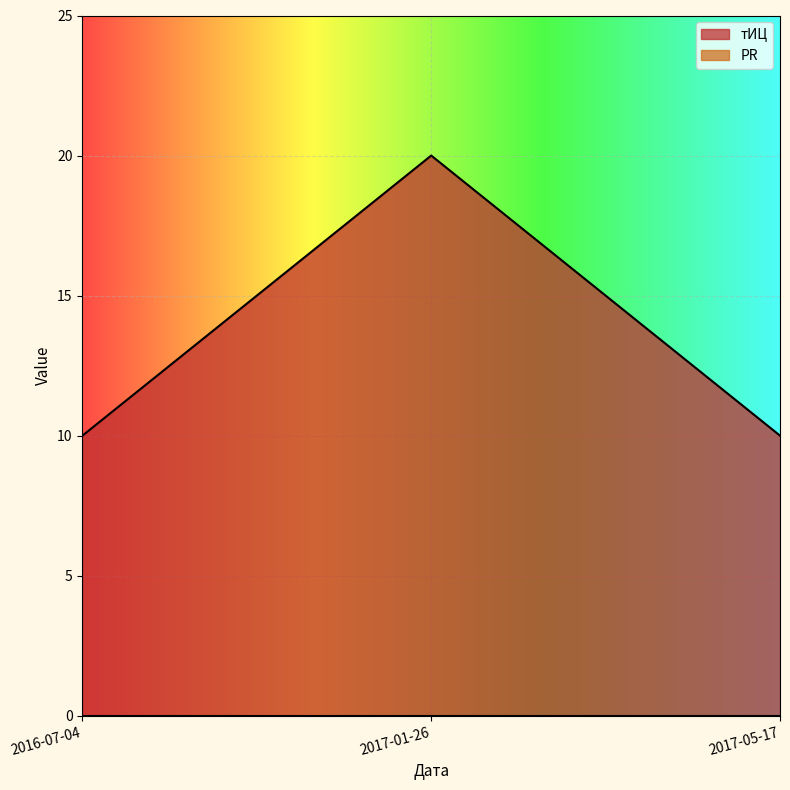

What is the value of the 1st point from the left?

10